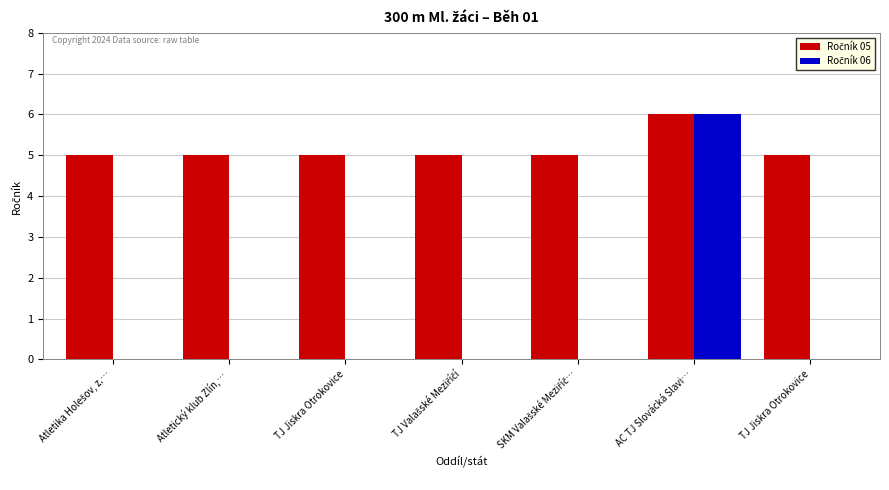

What is the total value across all series at TJ Jiskra Otrokovice?

5